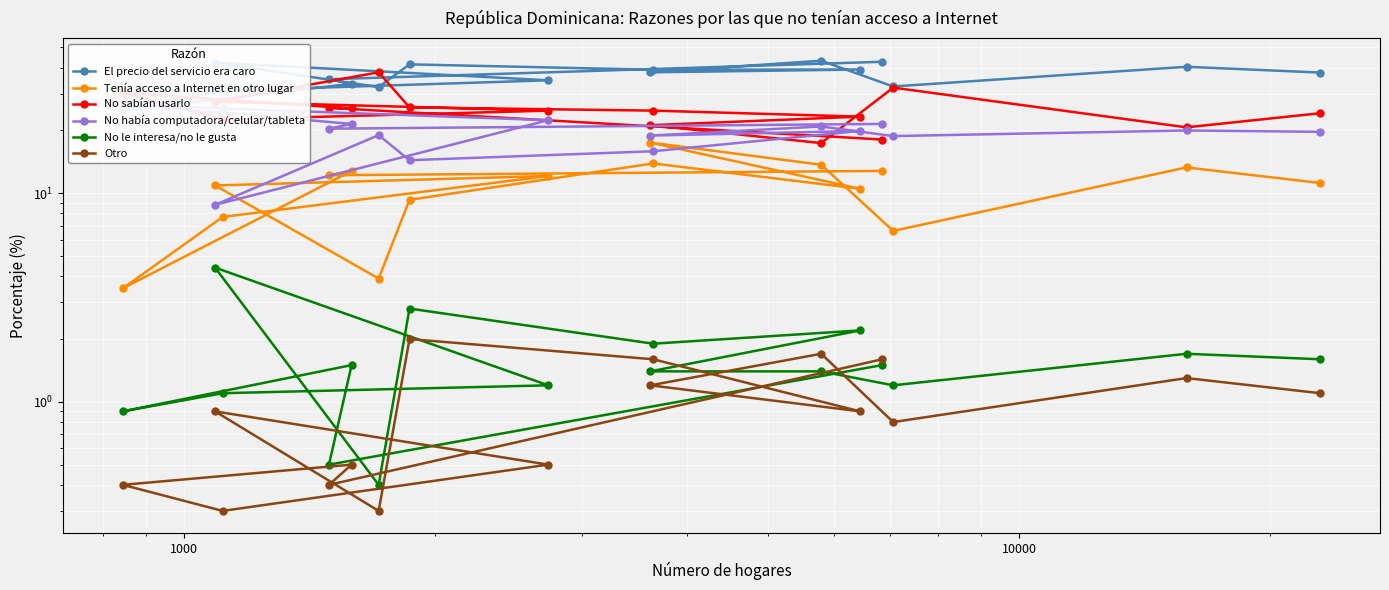

How many data points in No le interesa/no le gusta are less than 1?

3